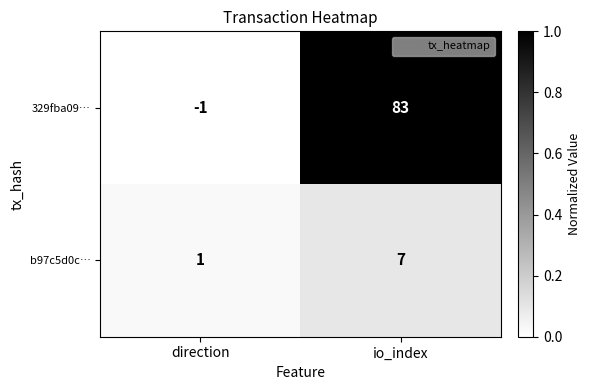

Which category has the highest value in the 329fba09… series?

io_index